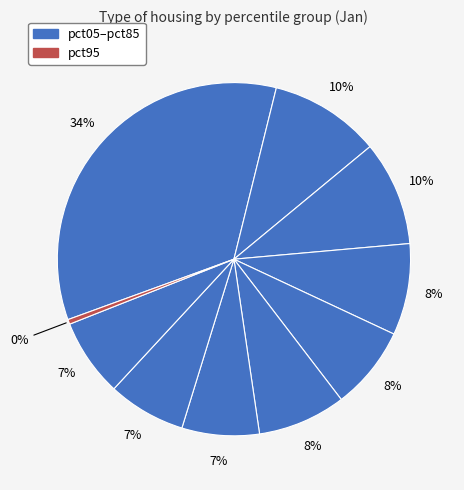

How many segments does this pie chart have?

10